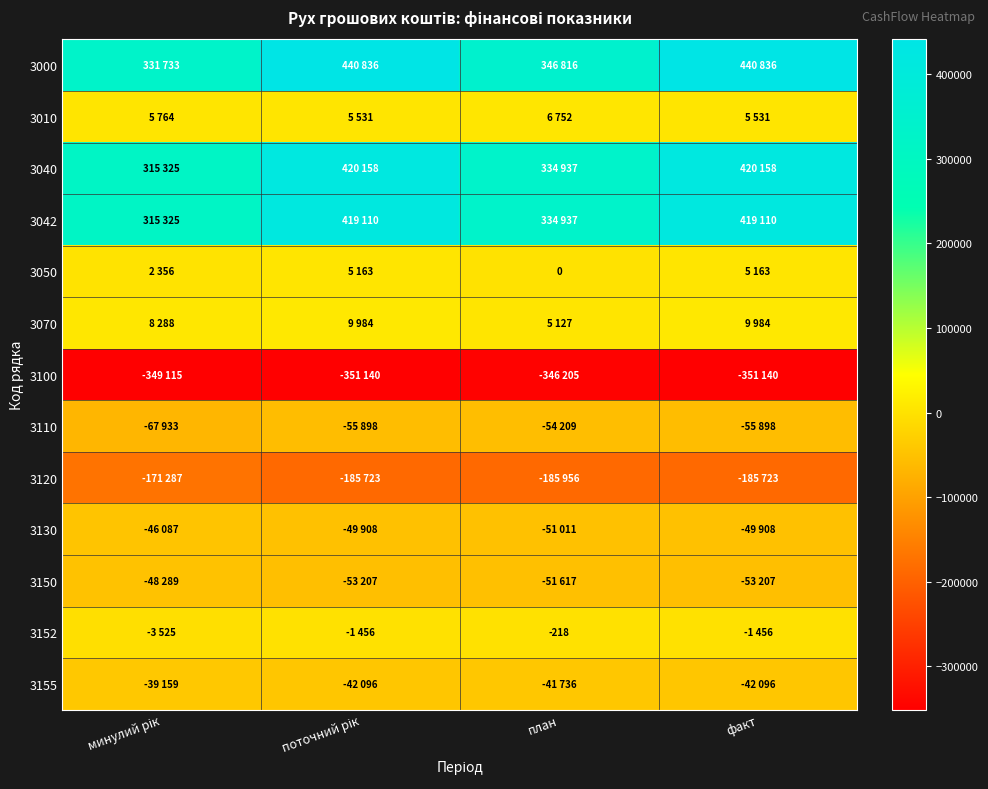

True or false: 3155 has a value of -42096 at поточний рік.

True